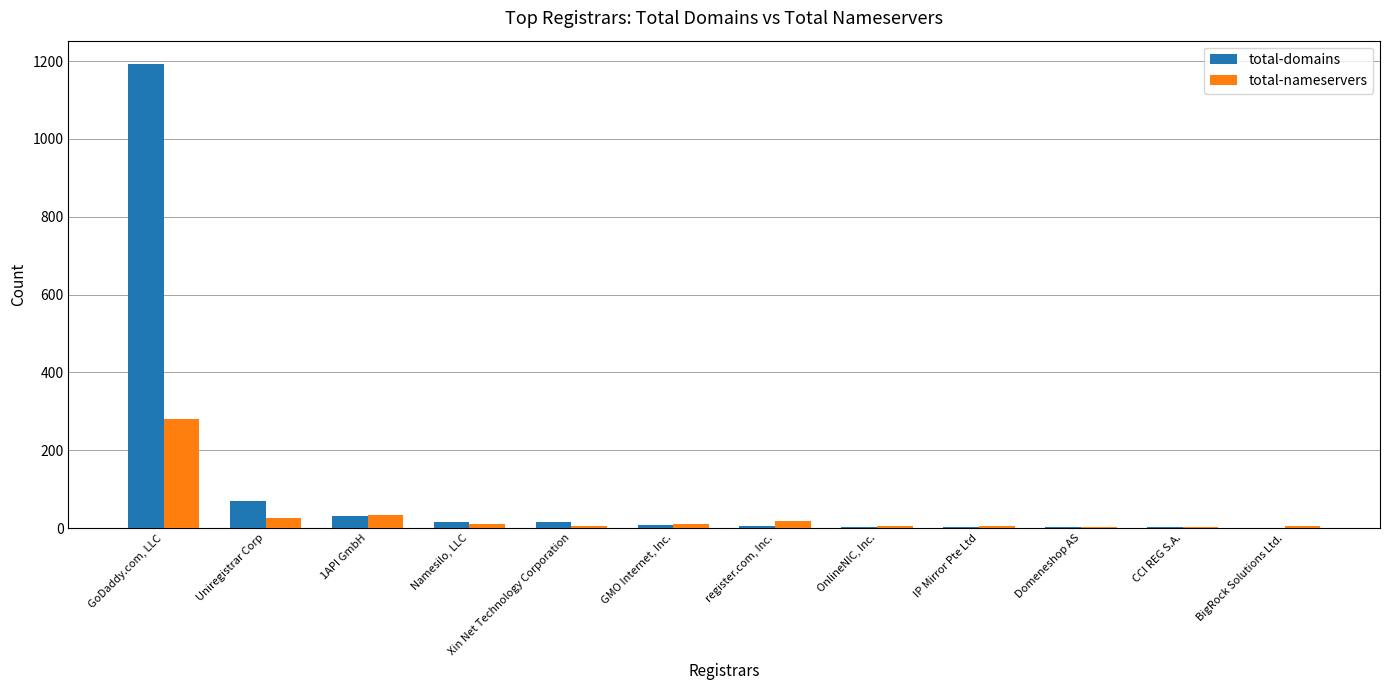

Which series has the largest total across all categories?

total-domains